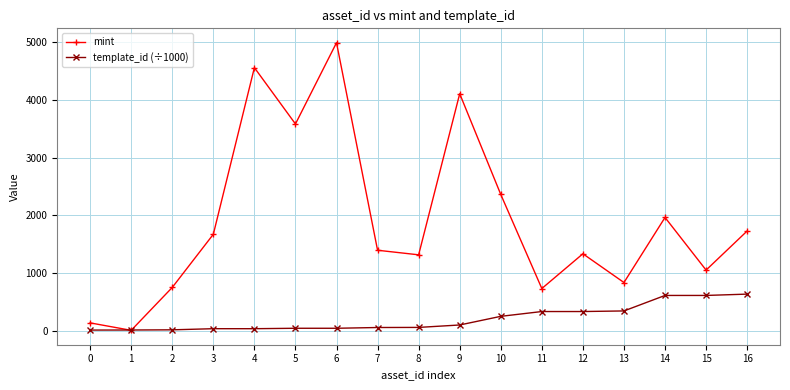

What is the value of the mint point at the 13th from the left?

1338.0